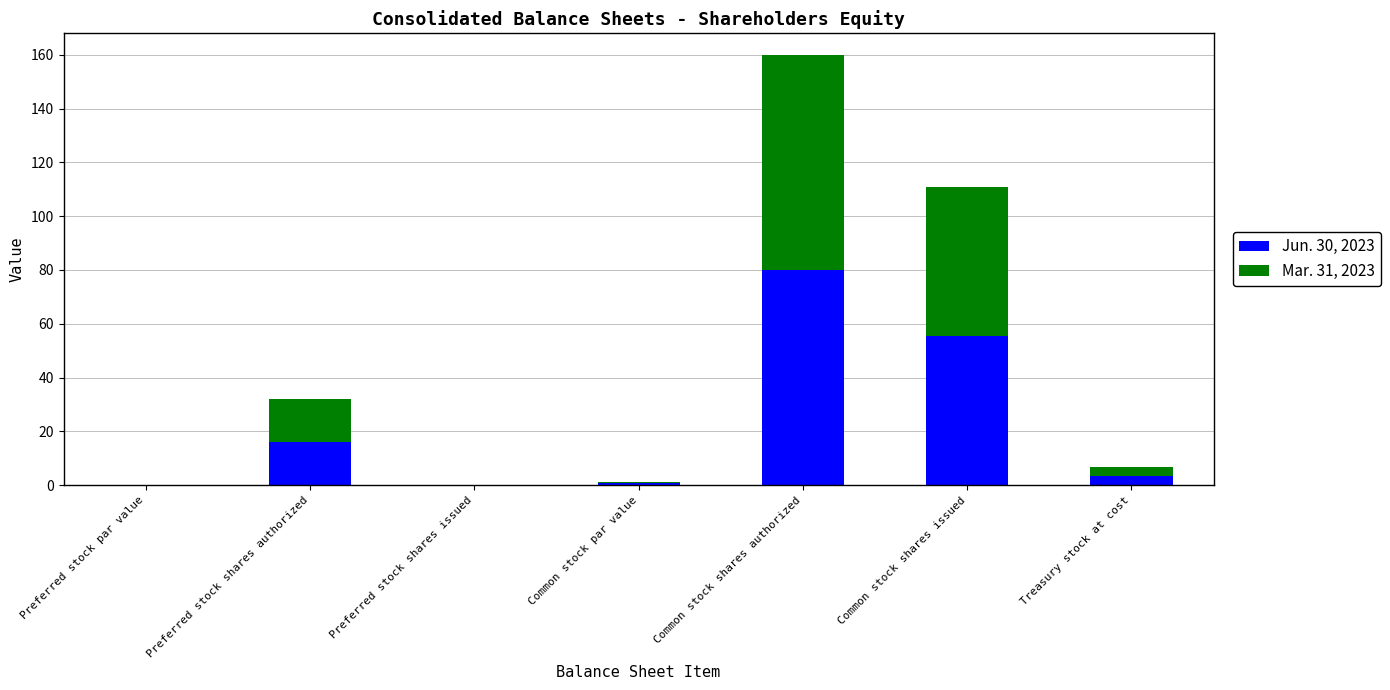

Where is Jun. 30, 2023 nearest to the value 40?

Common stock shares issued